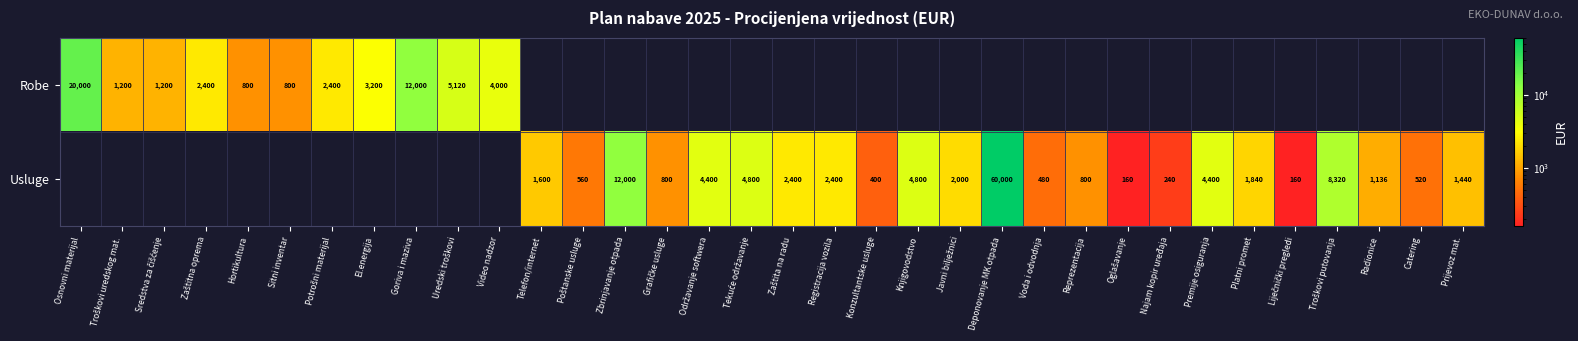

Is it true that Usluge equals 60000 at Deponovanje MK otpada?

True